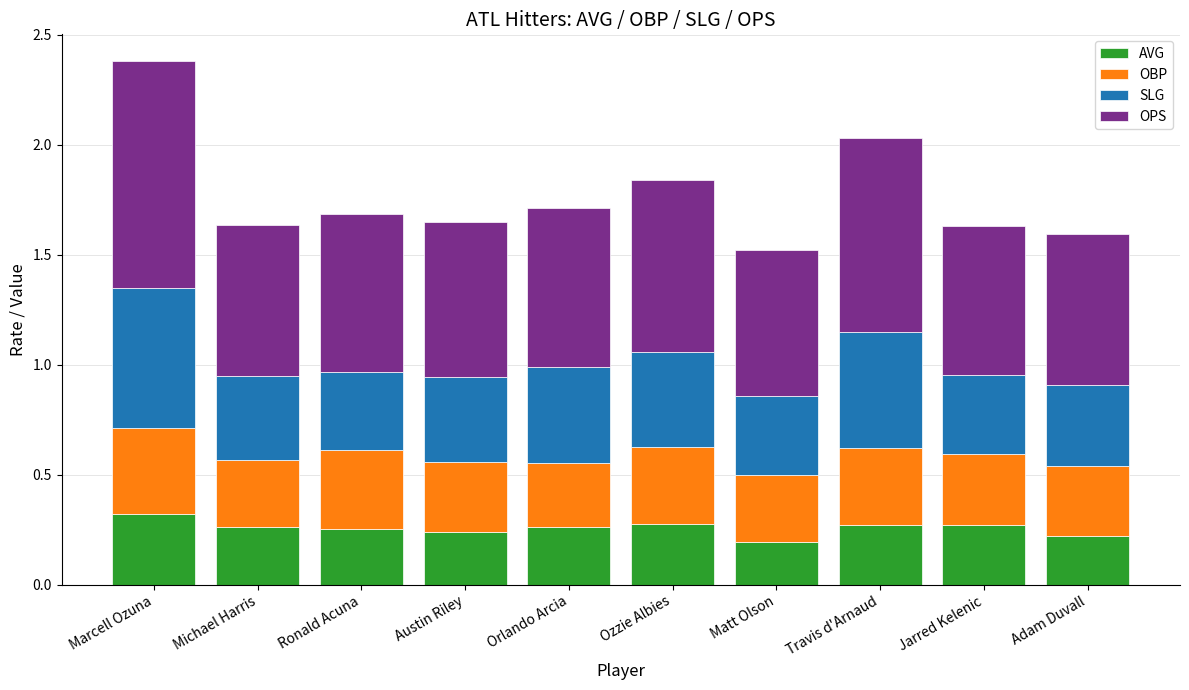

Is it true that AVG equals 0.5 at Ozzie Albies?

False